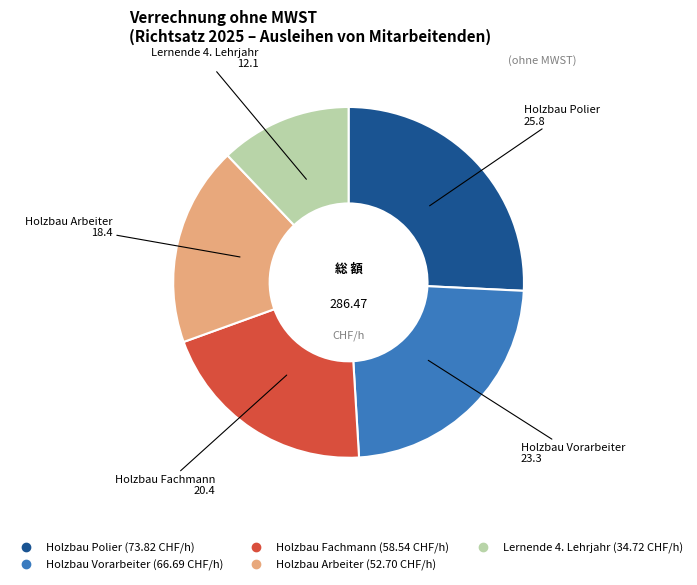

Rank the categories by value from lowest to highest.

Lernende 4. Lehrjahr, Holzbau Arbeiter, Holzbau Fachmann, Holzbau Vorarbeiter, Holzbau Polier